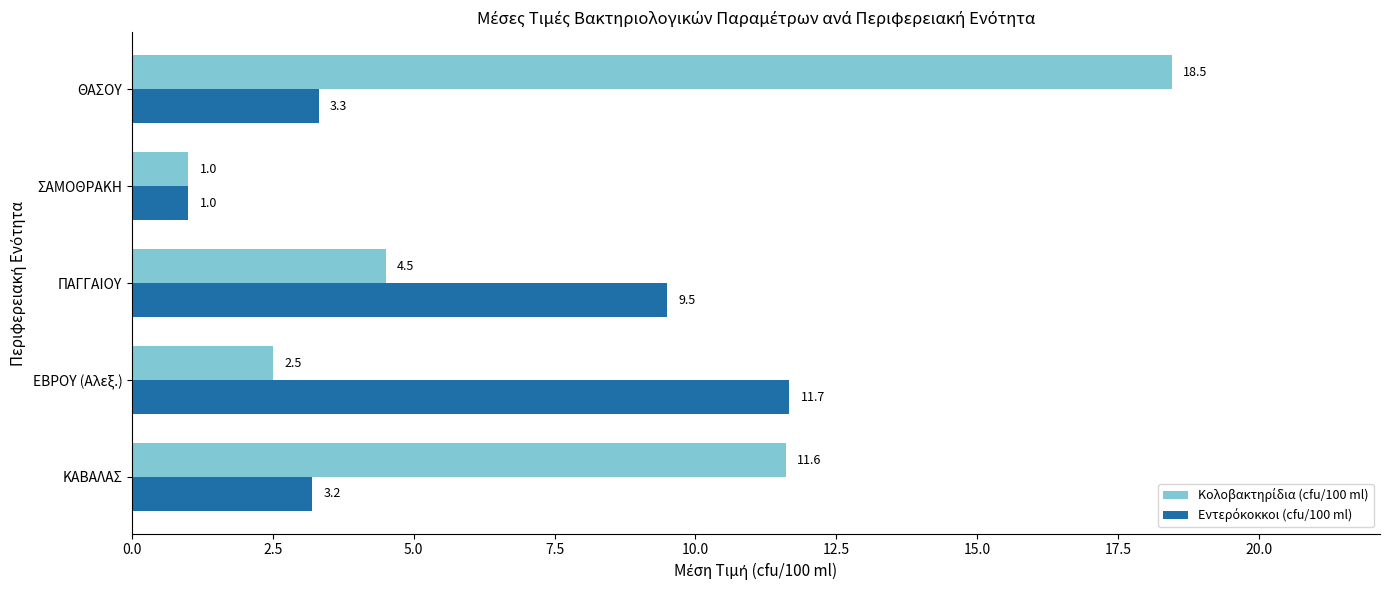

What is the difference between the highest and lowest values at ΠΑΓΓΑΙΟΥ?

5.0